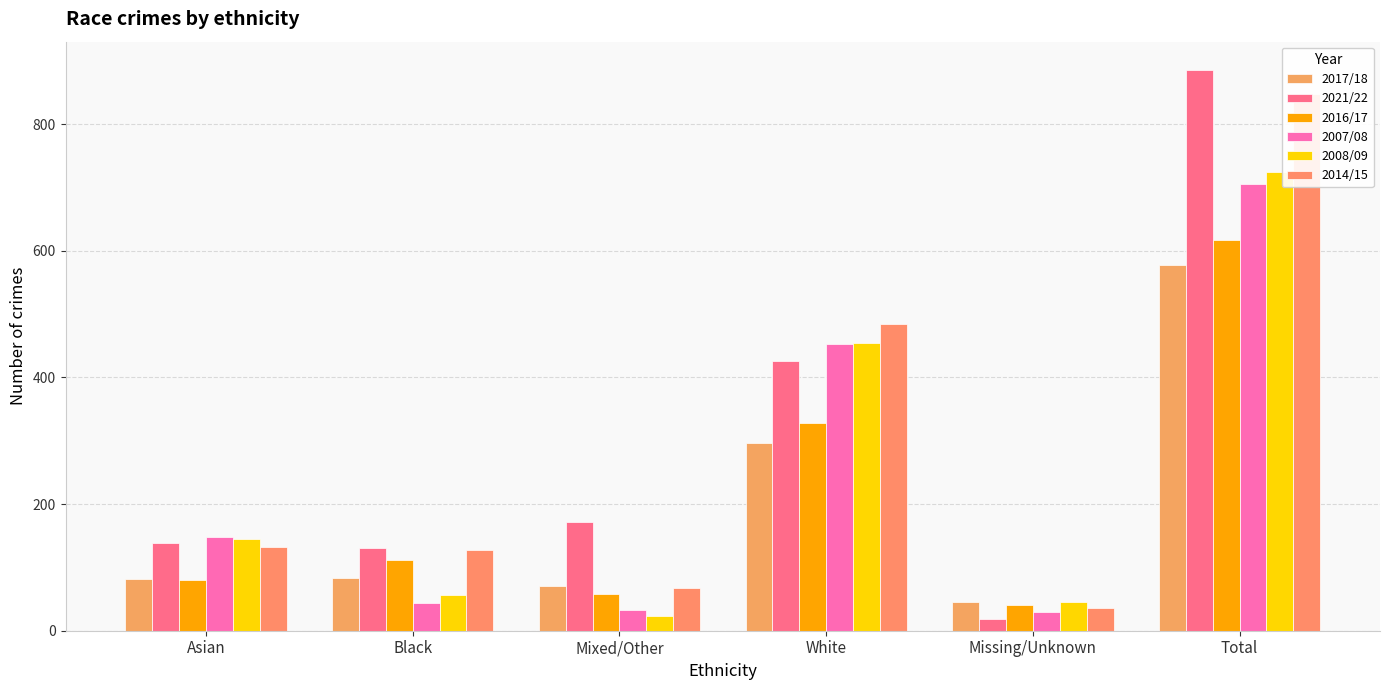

At which label does 2016/17 reach its peak?

Total